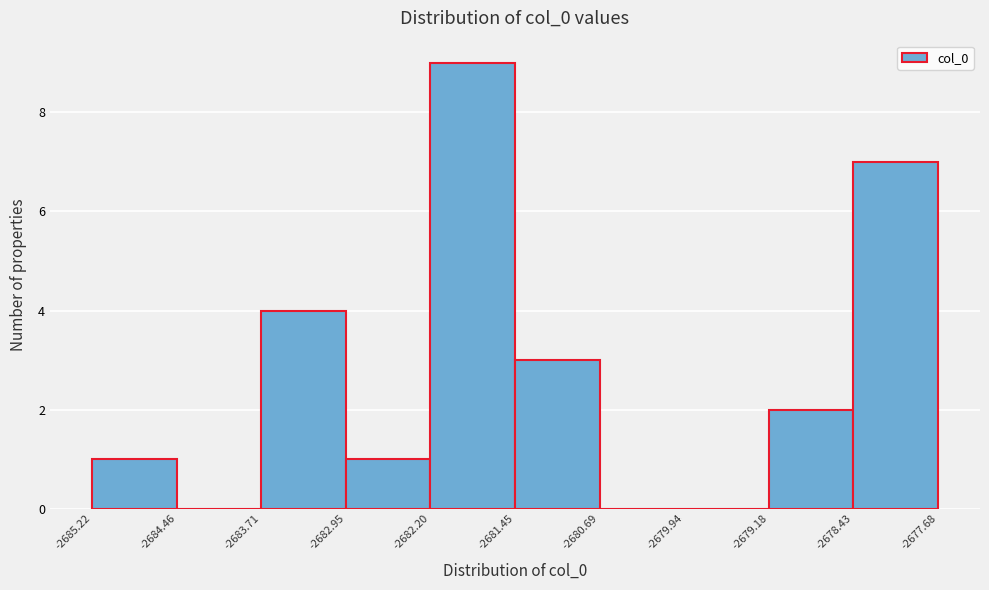

Which range on the x-axis has the tallest bar?

-2682.20 to -2681.45